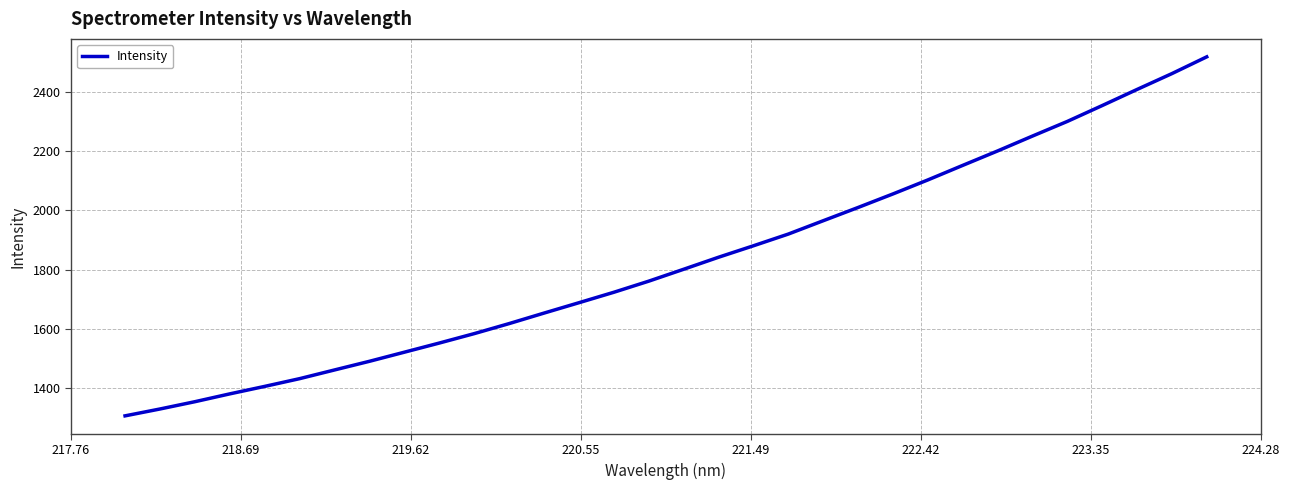

What is the minimum value shown in the chart?

1307.8